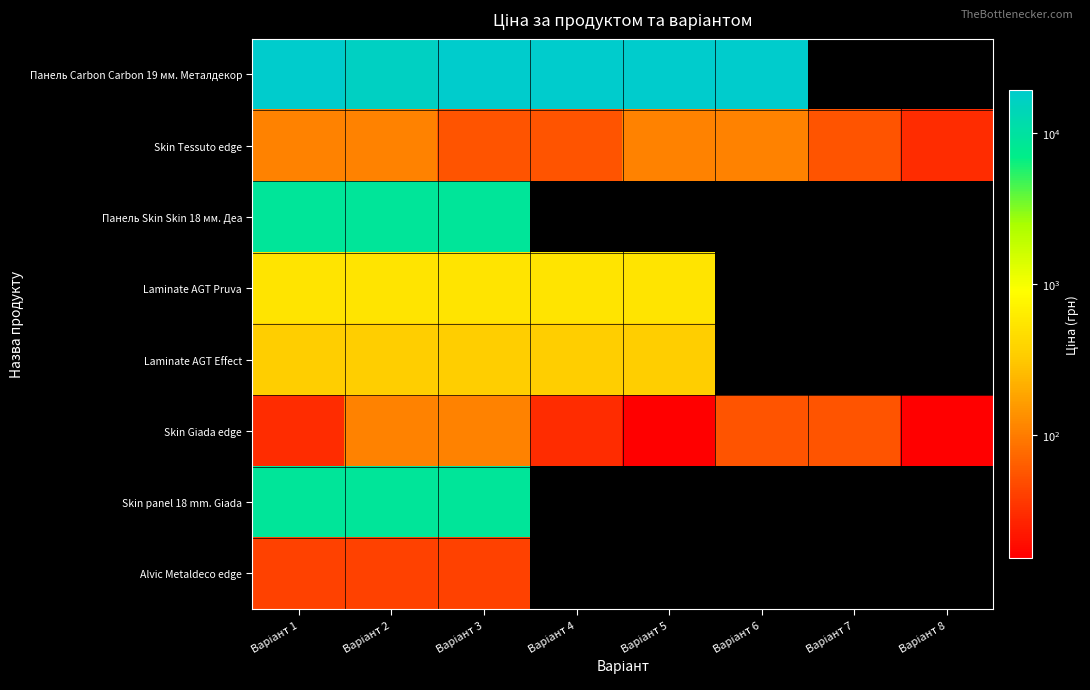

What is the difference between the highest and lowest values at Варіант 5?

19327.6